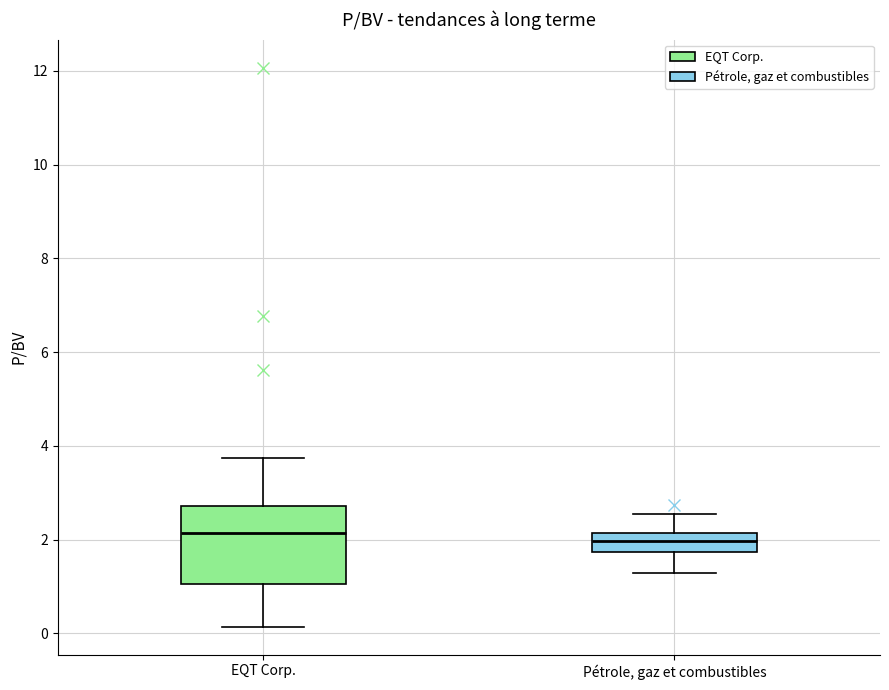

Where does the lower whisker of the box for EQT Corp. end on the y-axis? The values are not printed on the chart, so give them approximately, as read against the axis.

0.2